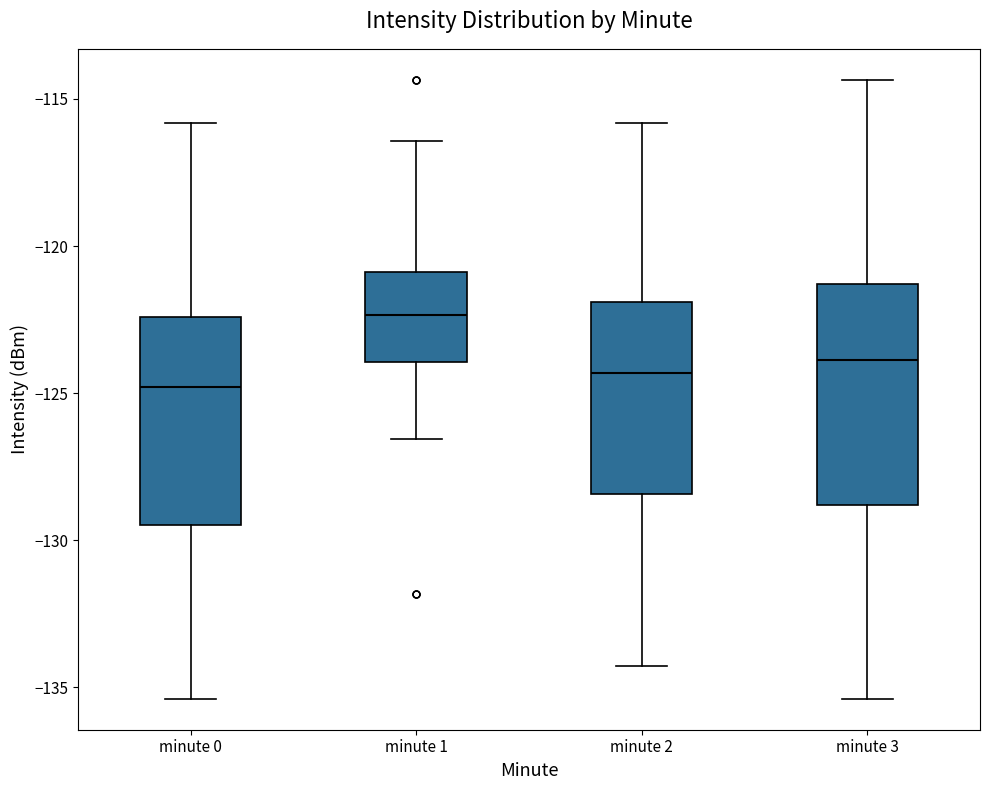

Where does the upper whisker of the box for minute 3 end on the y-axis? The values are not printed on the chart, so give them approximately, as read against the axis.

-114.5